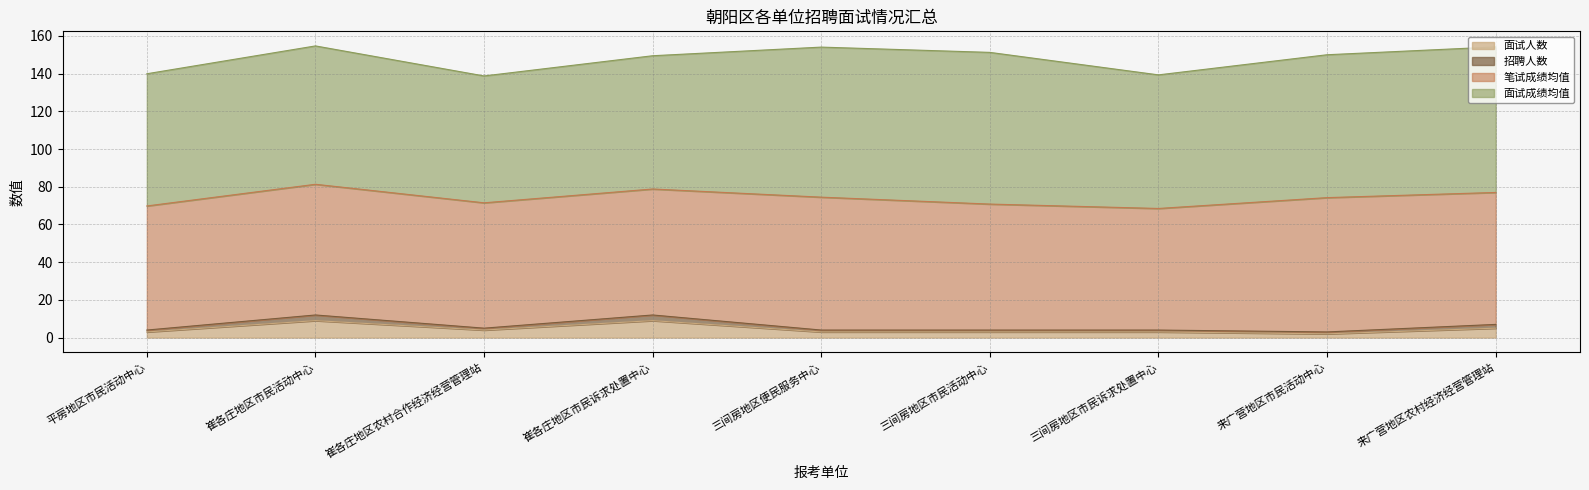

True or false: 面试人数 has more than 2 interior local peaks.

False